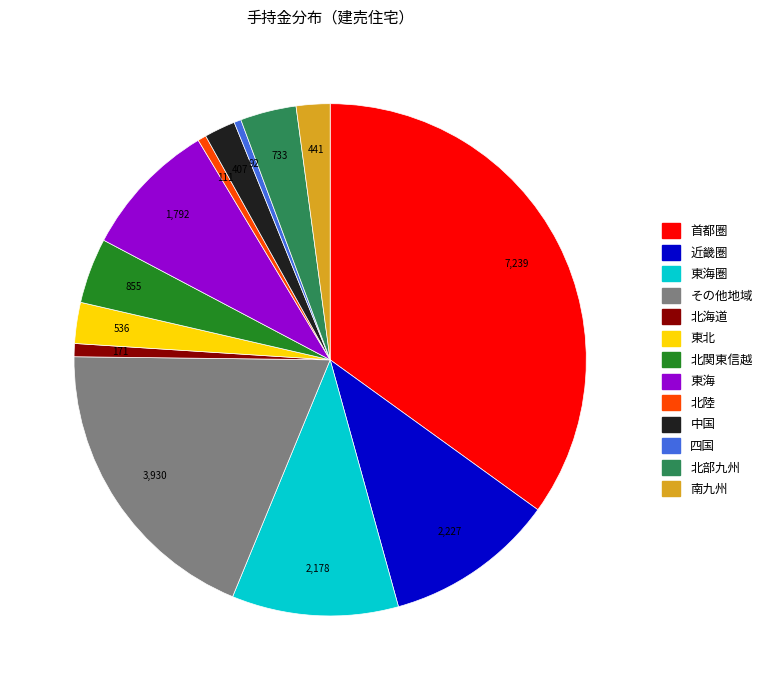

Does any single category account for the majority?

No